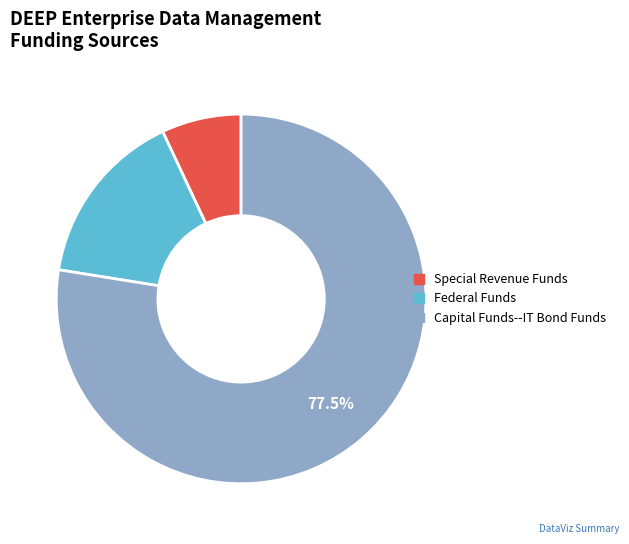

Rank the categories by value from lowest to highest.

Special Revenue Funds, Federal Funds, Capital Funds--IT Bond Funds